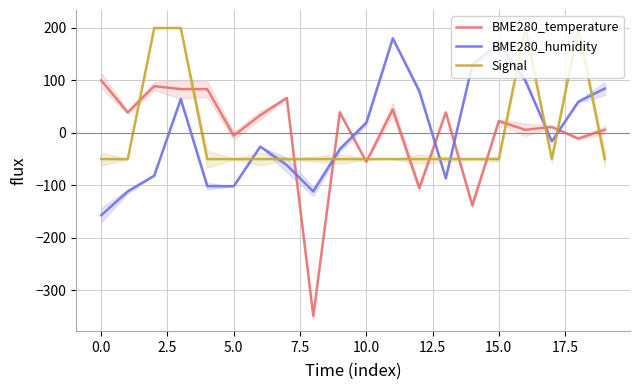

What is the sum of the Signal values at −2.5 and 10.0?

-100.0